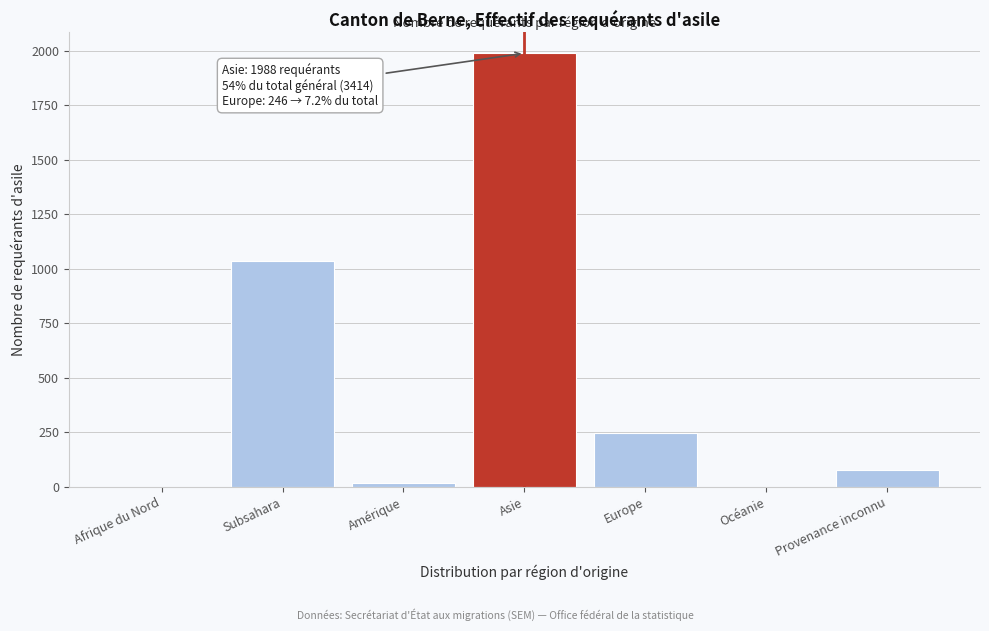

Reading left to right, list all the values displayed in this chart.

Afrique du Nord=0	Subsahara=1037	Amérique=15	Asie=1988	Europe=246	Océanie=0	Provenance inconnu=75